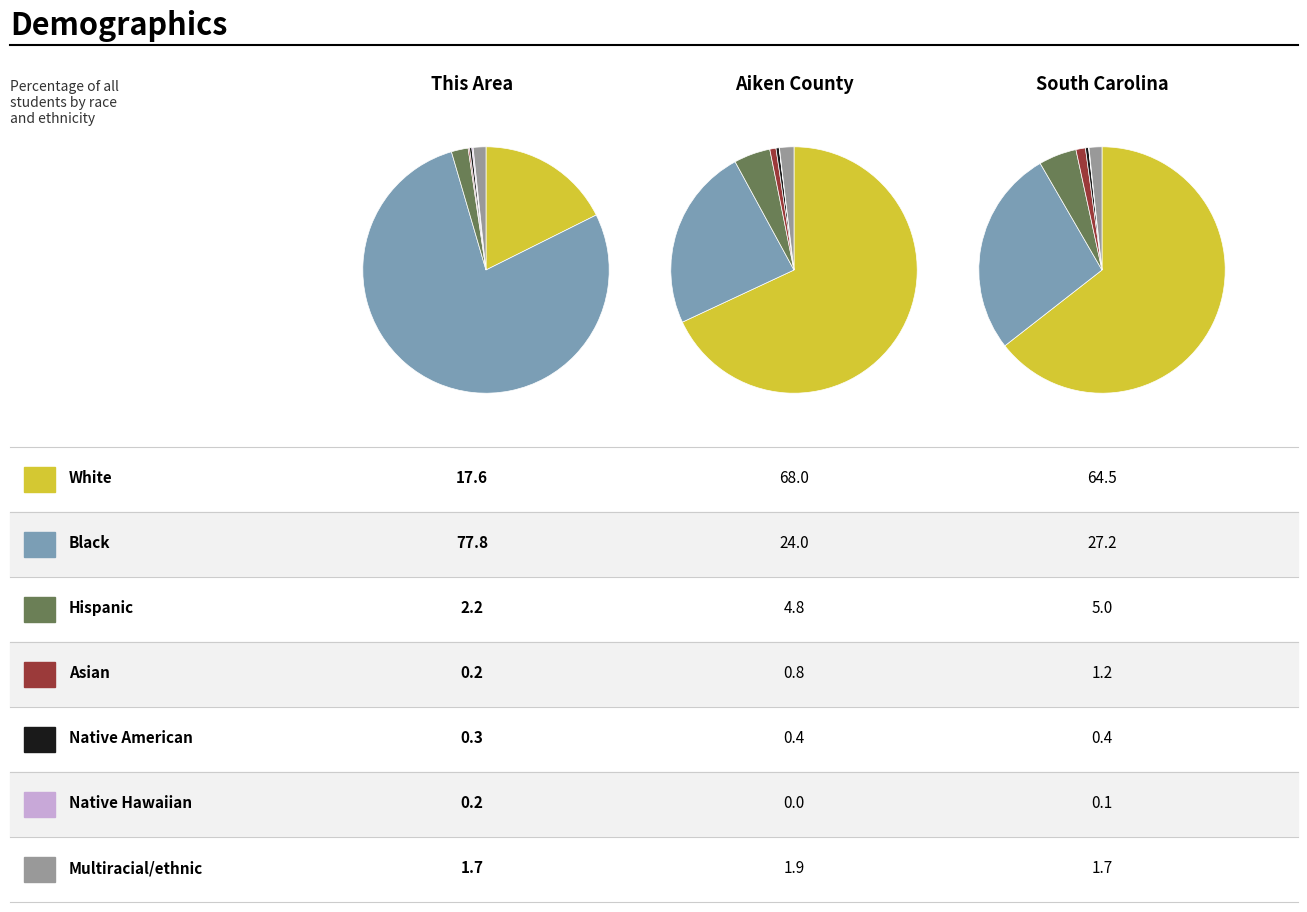

Is Black or African American alone the majority of the pie?

Yes